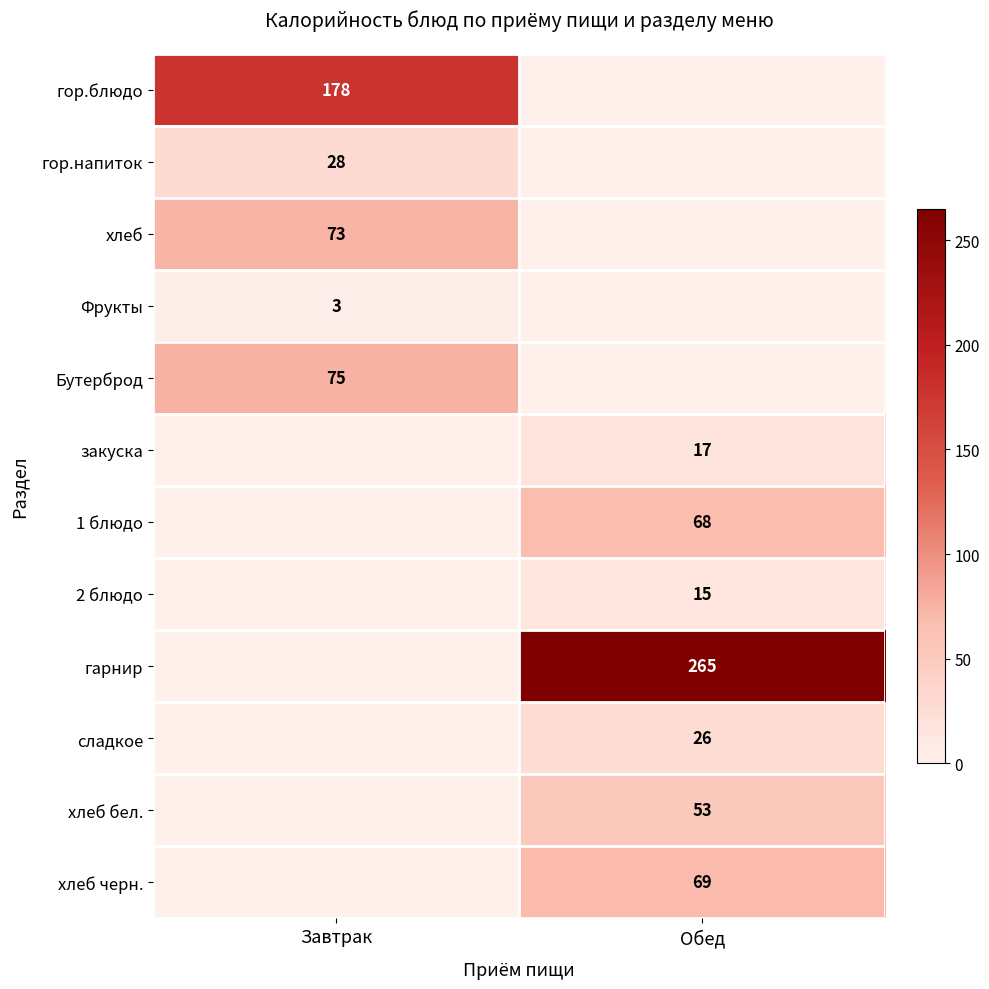

At which category does the chart reach its peak across all series?

Обед